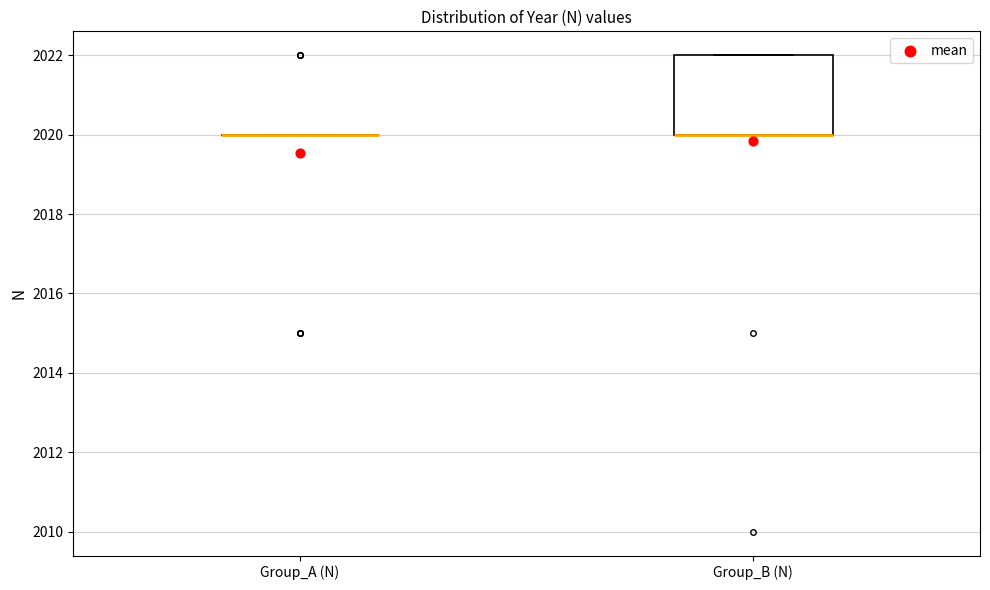

Reading left to right, transcribe this box plot: for each box, give where its median line is, the range the box spans, and where its two whiskers end, as read against the y-axis. The values are not printed on the chart, so give them approximately, as read against the axis.

Group_A (N): box collapsed to a line at 2020, whiskers 2020 to 2020
Group_B (N): median 2020 (drawn on the box's lower edge), box 2020 to 2022, whiskers 2020 to 2022